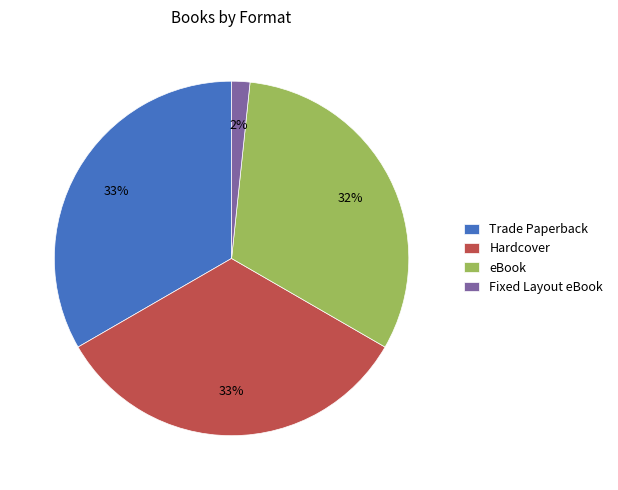

To the nearest percent, what portion does Trade Paperback represent?

33%